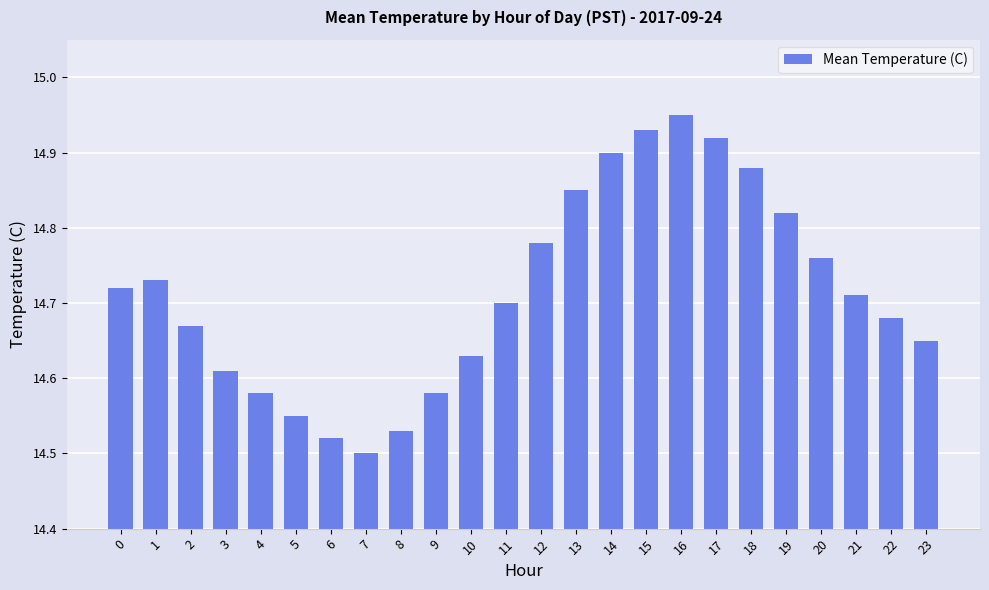

Where is the data nearest to the value 14?

7